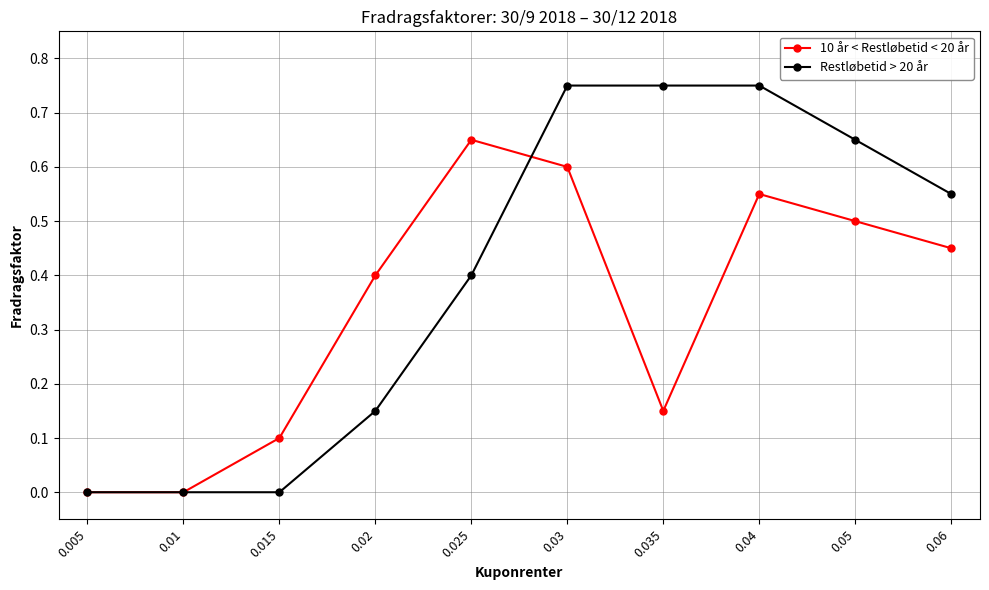

Count the number of categories in the chart.

10